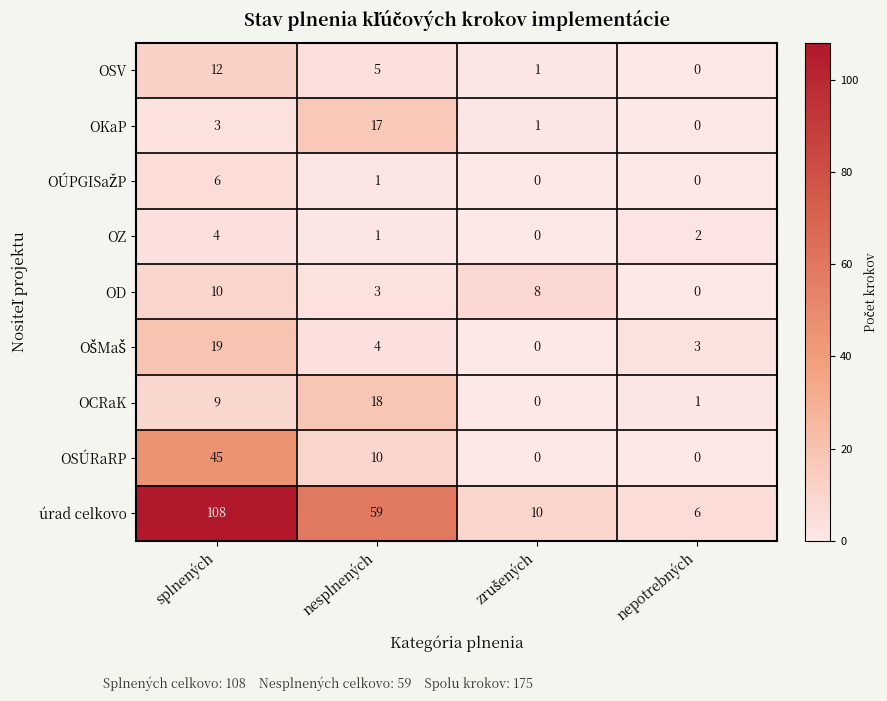

The value of OCRaK at splnených is 9. True or false?

True